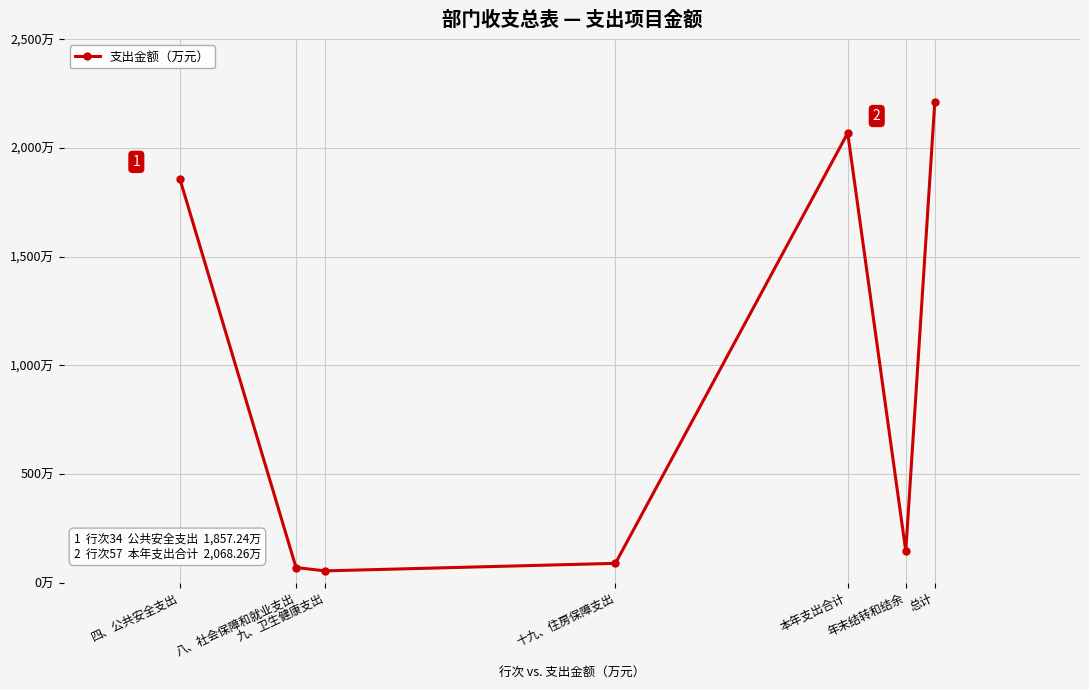

Approximately how many times larger is the value at 本年支出合计 compared to 四、公共安全支出?

1.1